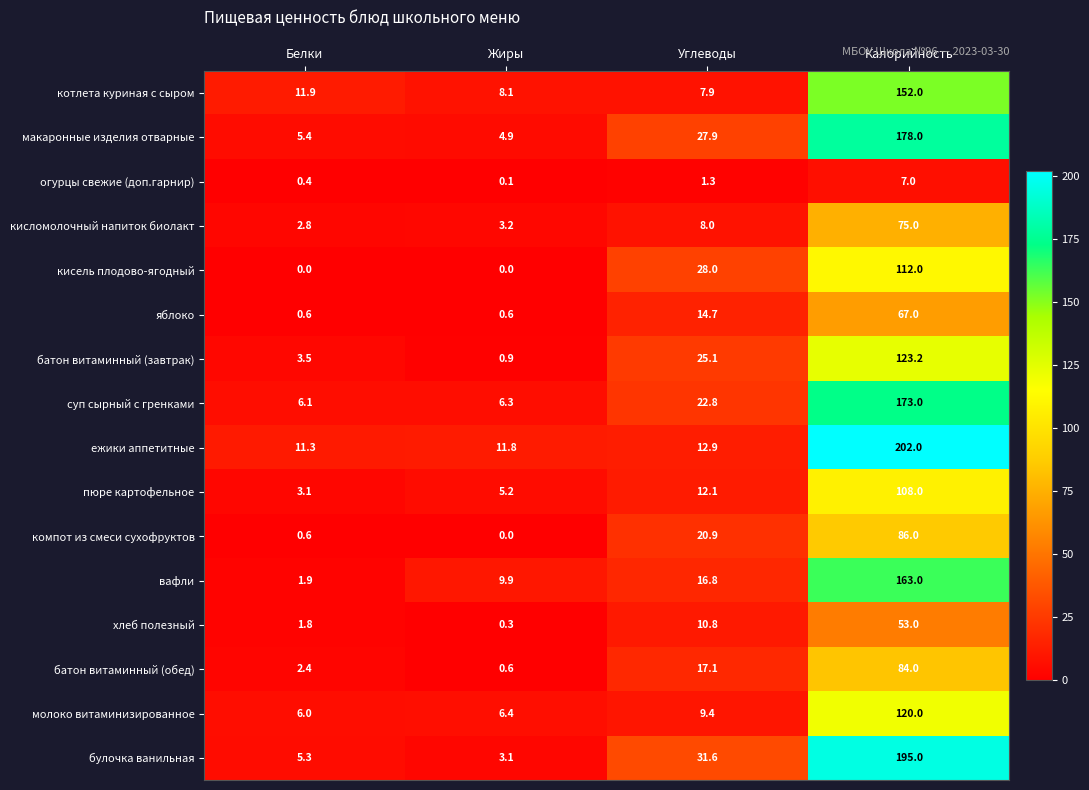

Is it true that вафли equals 28.3 at Углеводы?

False